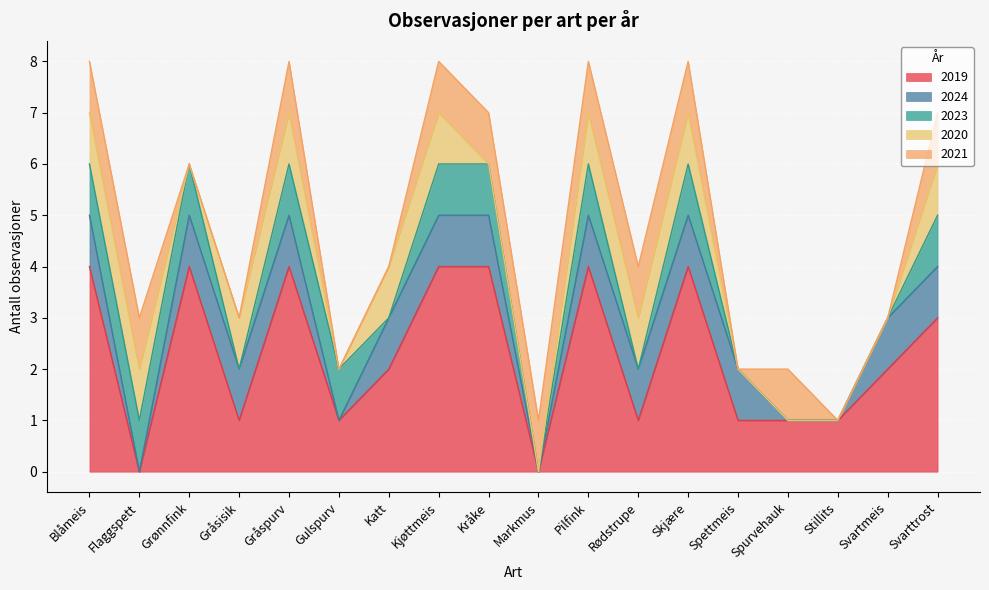

Reading left to right, extract all data points from this chart.

2019: Blåmeis=4	Flaggspett=0	Grønnfink=4	Gråsisik=1	Gråspurv=4	Gulspurv=1	Katt=2	Kjøttmeis=4	Kråke=4	Markmus=0	Pilfink=4	Rødstrupe=1	Skjære=4	Spettmeis=1	Spurvehauk=1	Stillits=1	Svartmeis=2	Svarttrost=3
2024: Blåmeis=1	Flaggspett=0	Grønnfink=1	Gråsisik=1	Gråspurv=1	Gulspurv=0	Katt=1	Kjøttmeis=1	Kråke=1	Markmus=0	Pilfink=1	Rødstrupe=1	Skjære=1	Spettmeis=1	Spurvehauk=0	Stillits=0	Svartmeis=1	Svarttrost=1
2023: Blåmeis=1	Flaggspett=1	Grønnfink=1	Gråsisik=0	Gråspurv=1	Gulspurv=1	Katt=0	Kjøttmeis=1	Kråke=1	Markmus=0	Pilfink=1	Rødstrupe=0	Skjære=1	Spettmeis=0	Spurvehauk=0	Stillits=0	Svartmeis=0	Svarttrost=1
2020: Blåmeis=1	Flaggspett=1	Grønnfink=0	Gråsisik=1	Gråspurv=1	Gulspurv=0	Katt=1	Kjøttmeis=1	Kråke=0	Markmus=0	Pilfink=1	Rødstrupe=1	Skjære=1	Spettmeis=0	Spurvehauk=0	Stillits=0	Svartmeis=0	Svarttrost=1
2021: Blåmeis=1	Flaggspett=1	Grønnfink=0	Gråsisik=0	Gråspurv=1	Gulspurv=0	Katt=0	Kjøttmeis=1	Kråke=1	Markmus=1	Pilfink=1	Rødstrupe=1	Skjære=1	Spettmeis=0	Spurvehauk=1	Stillits=0	Svartmeis=0	Svarttrost=1